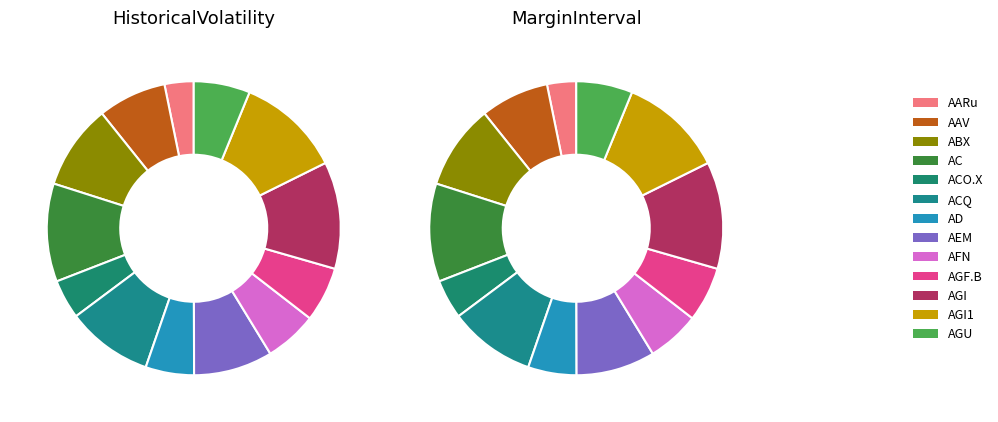

How many segments does this pie chart have?

13